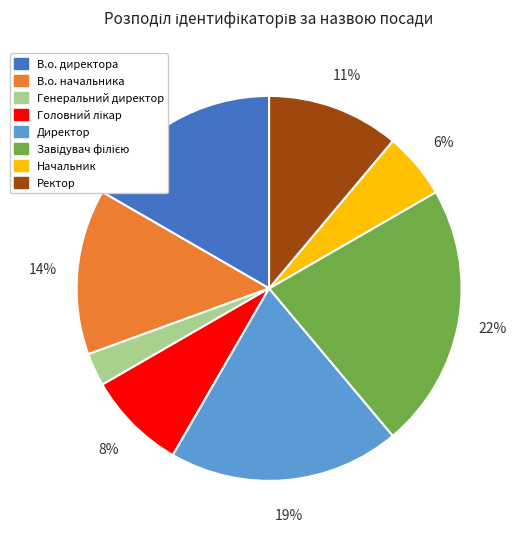

How many slices are in this pie chart?

8